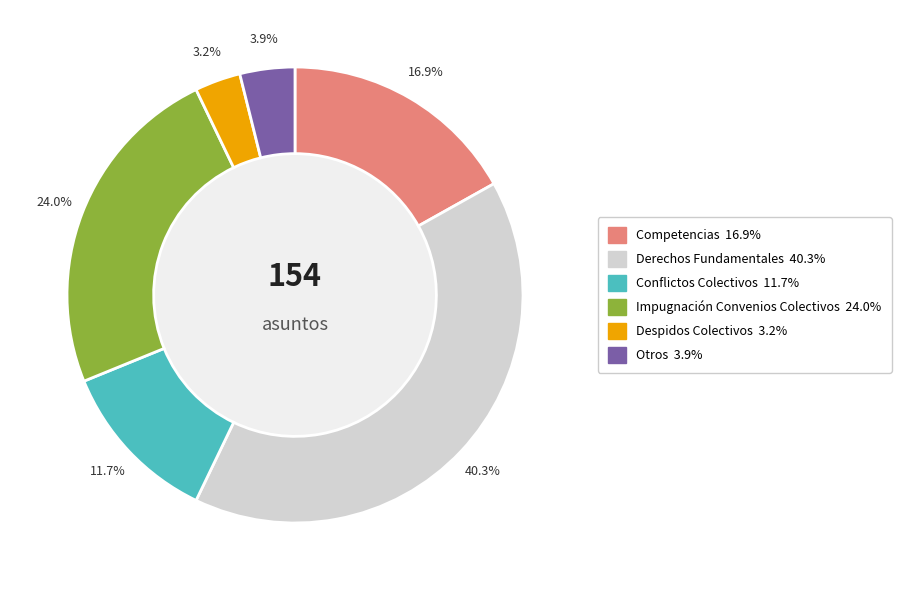

Is Despidos Colectivos the majority of the pie?

No